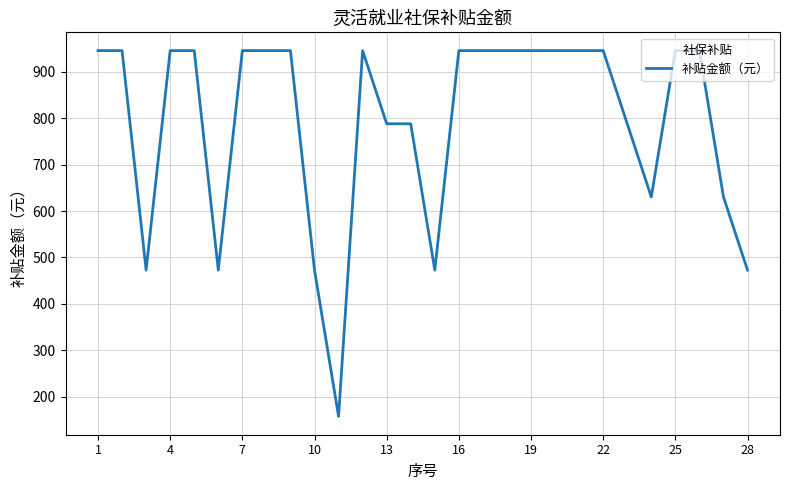

What is the difference between the maximum and minimum values?

788.0